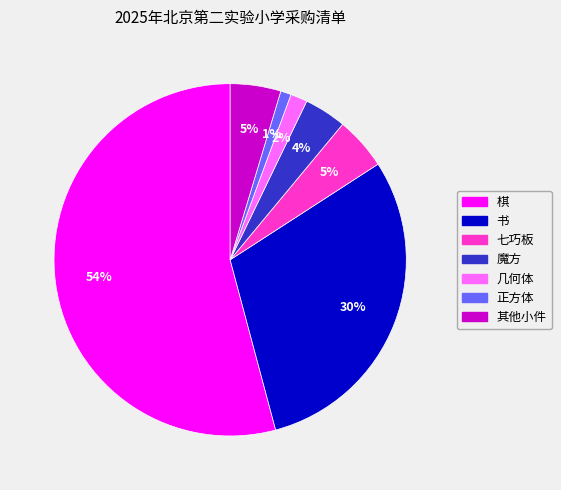

To the nearest percent, what is the combined percentage of 正方体 and 魔方?

5%